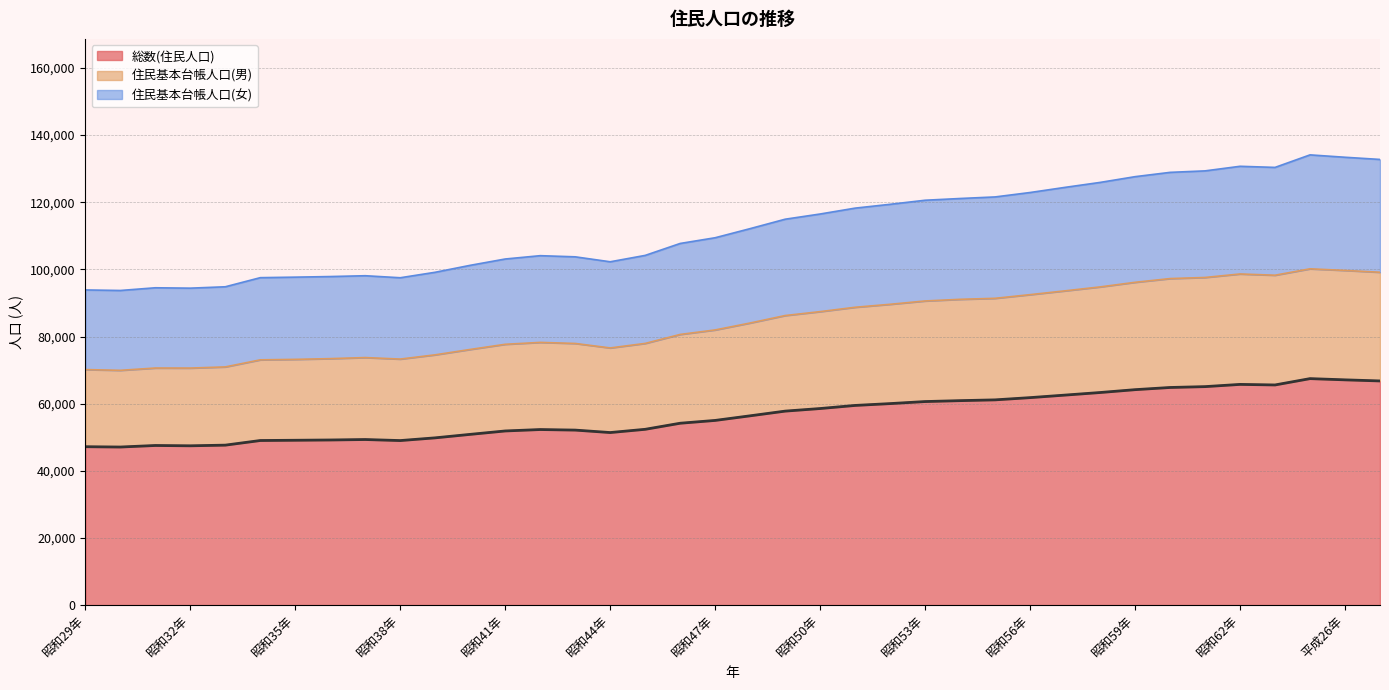

What is the total value across all series at 昭和32年?

94401